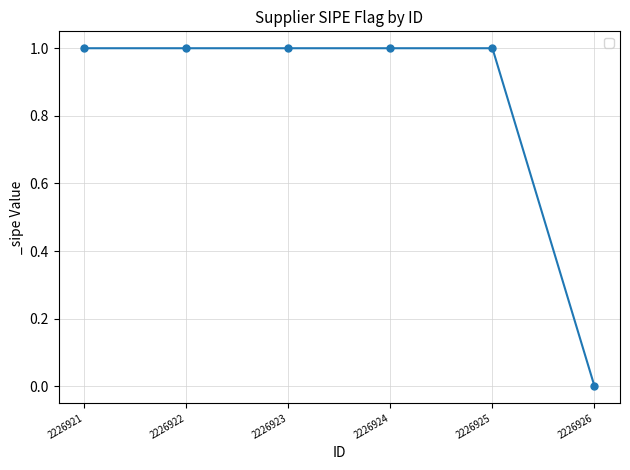

True or false: there are more than 2 points higher than both neighbors.

False